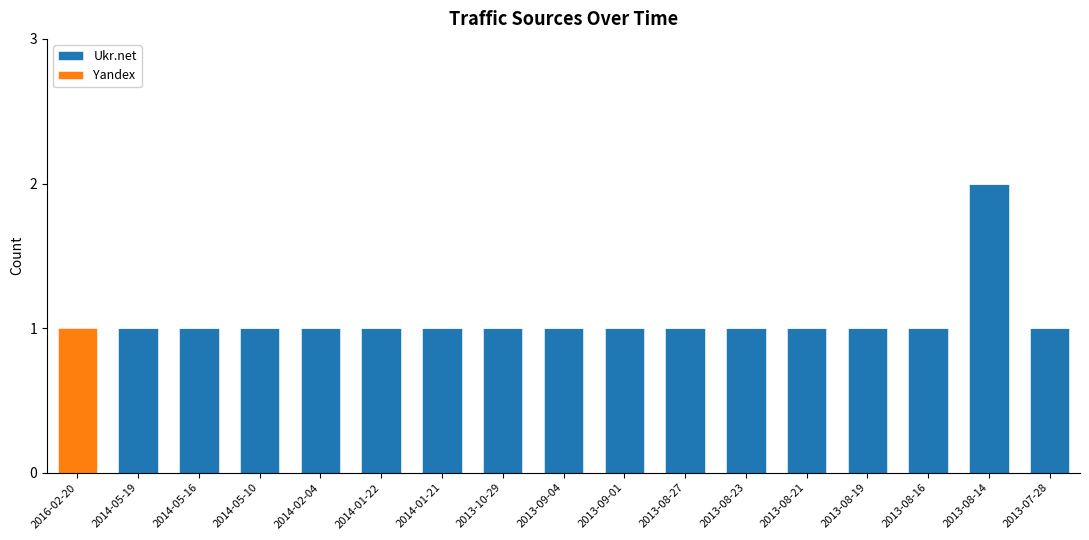

Which category has the highest value in the Ukr.net series?

2013-08-14